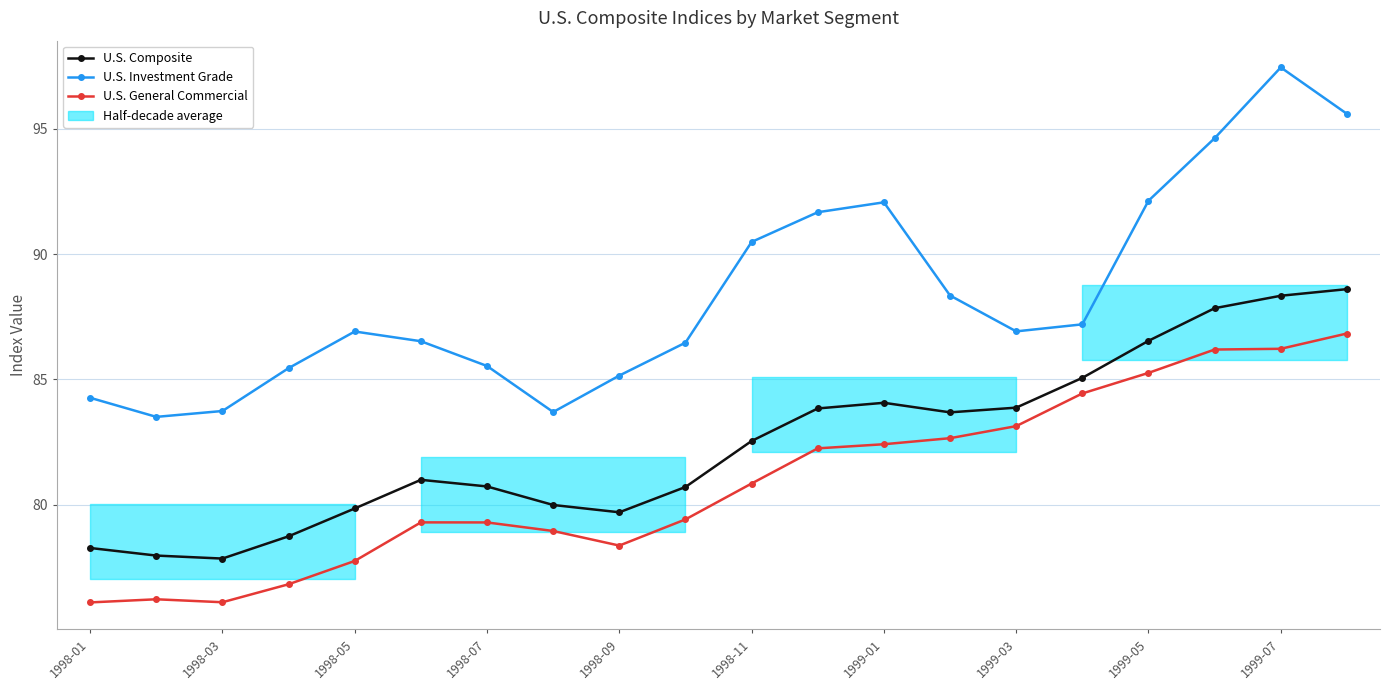

Where does the U.S. Investment Grade series first go above 86?

1998-05